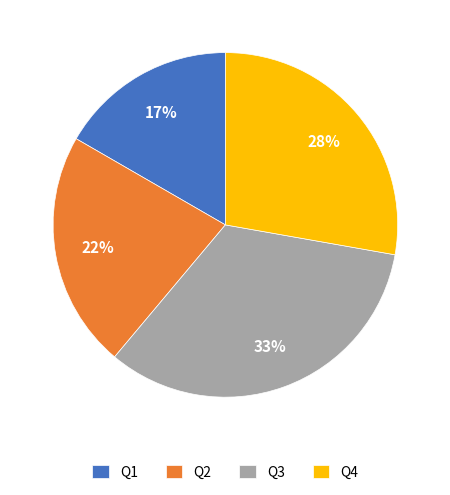

Is the sum of Q1 and Q4 greater than half?

No